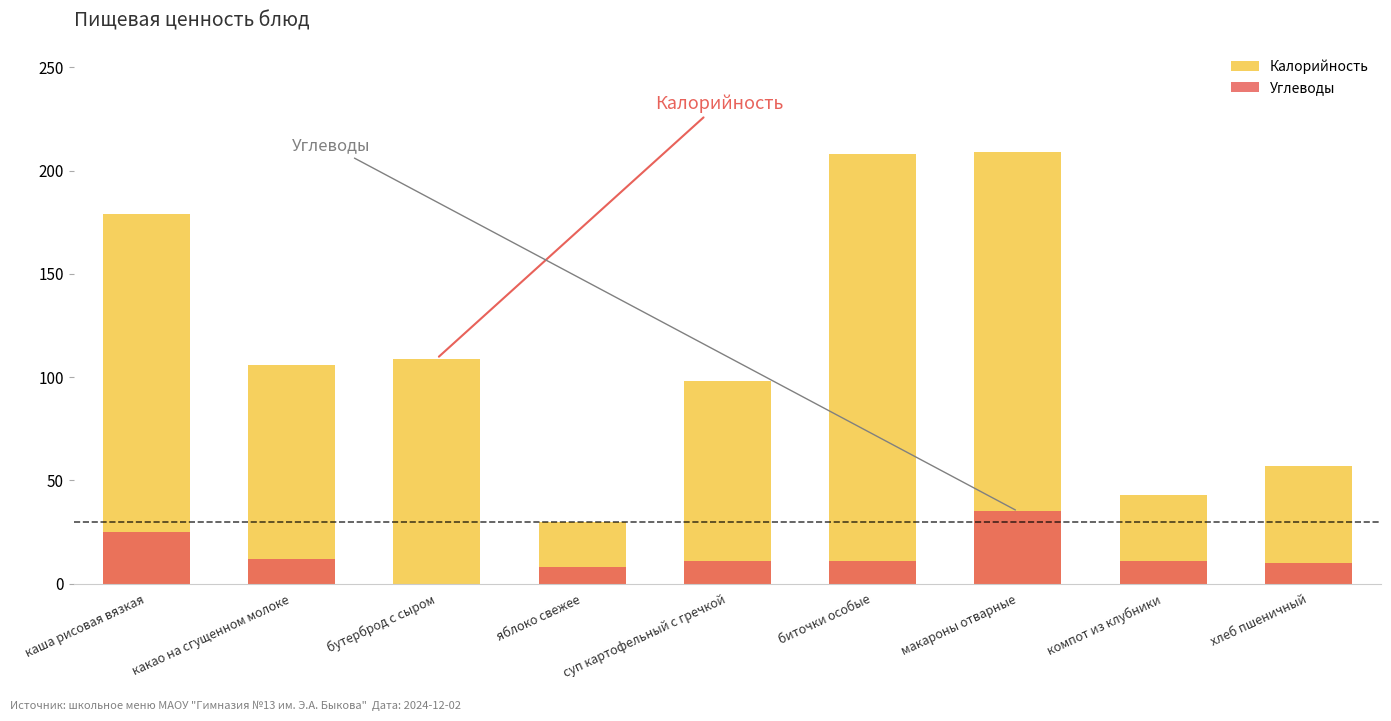

Between яблоко свежее and хлеб пшеничный, which series saw the biggest shift?

Калорийность